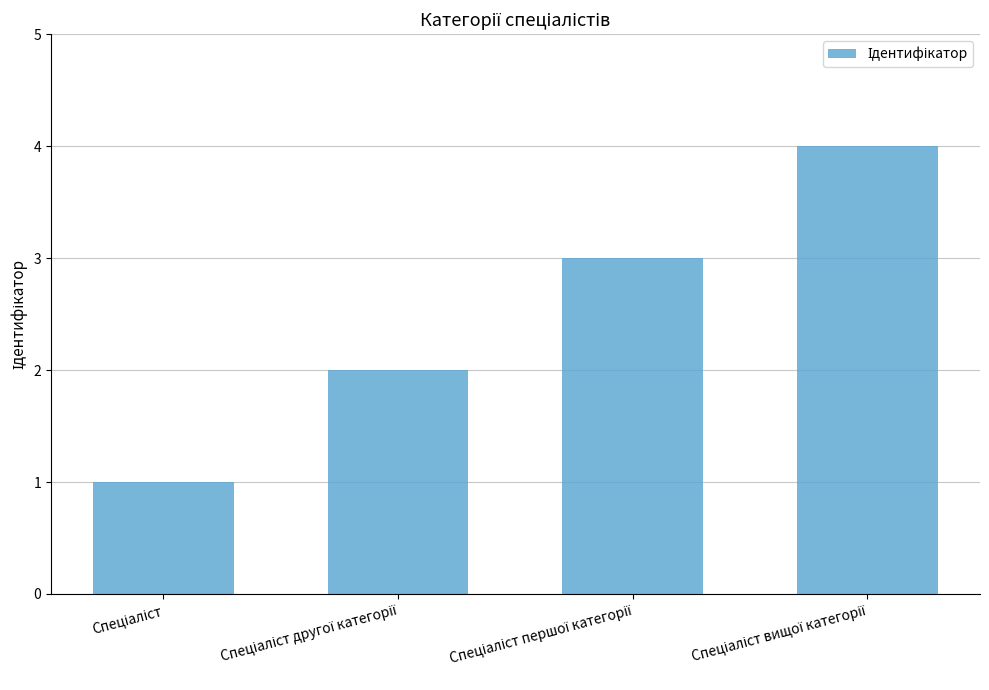

Are the bars grouped side by side (vs. stacked)?

No